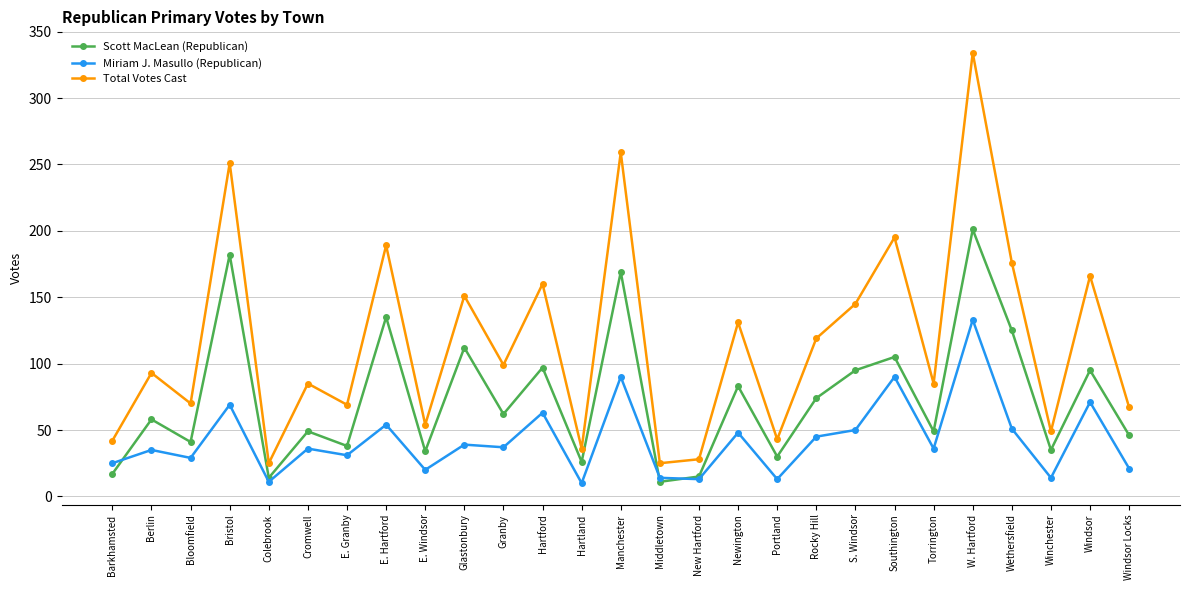

What is the label of the 23rd point from the left?

W. Hartford